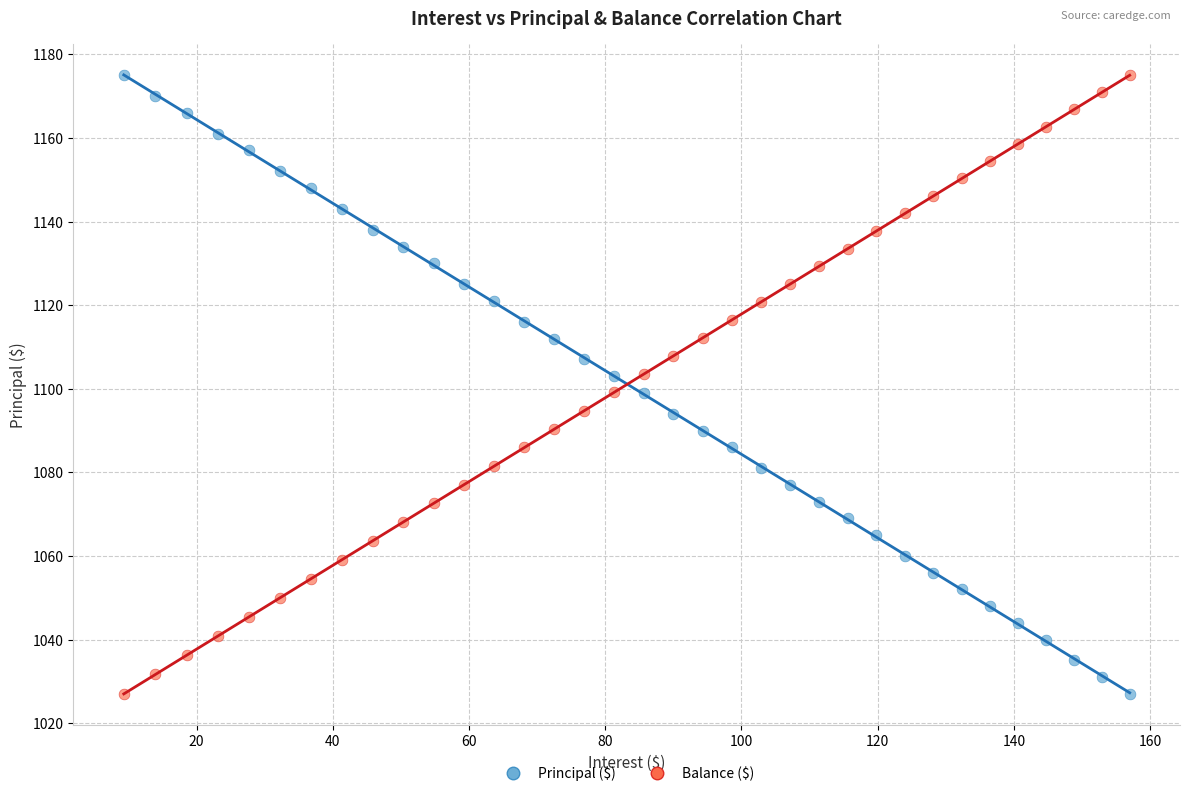

Across all data points, what is the range of Y values (max minus min)?

148.0